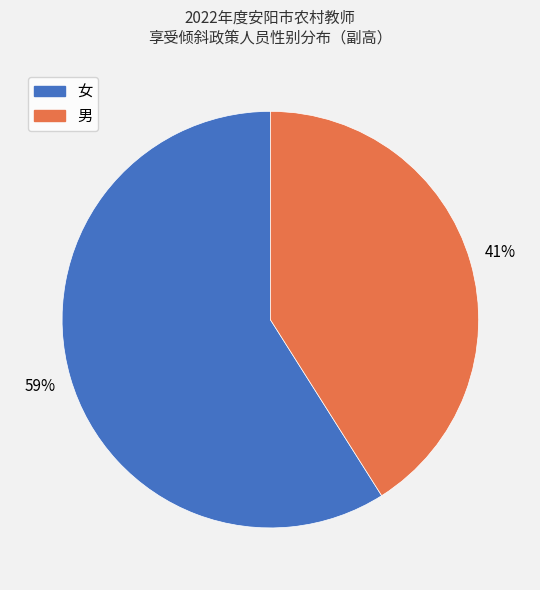

What percentage is the 女 slice, to the nearest percent?

59%